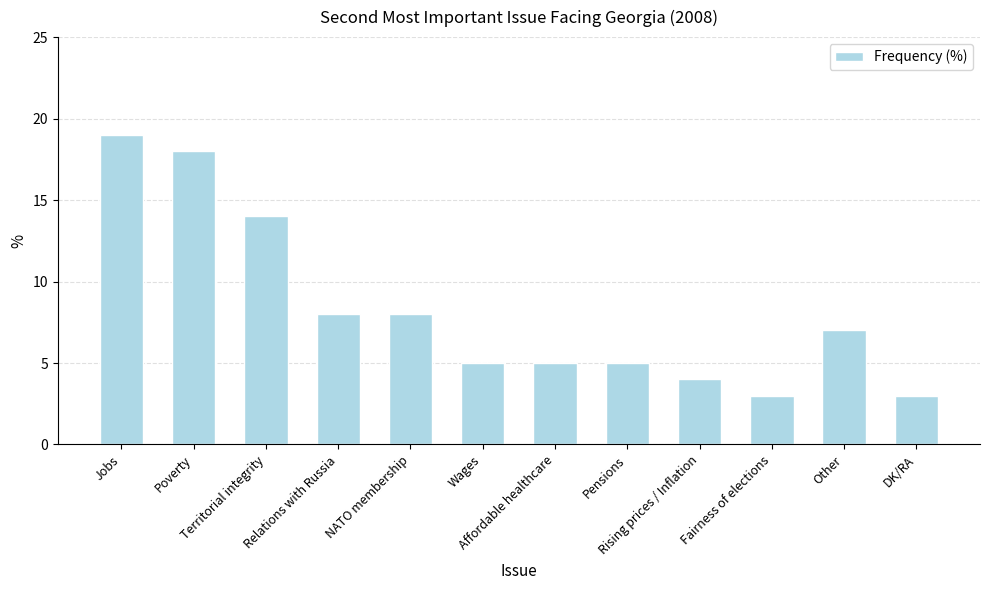

Reading left to right, list all the values displayed in this chart.

Jobs=19	Poverty=18	Territorial integrity=14	Relations with Russia=8	NATO membership=8	Wages=5	Affordable healthcare=5	Pensions=5	Rising prices / Inflation=4	Fairness of elections=3	Other=7	DK/RA=3